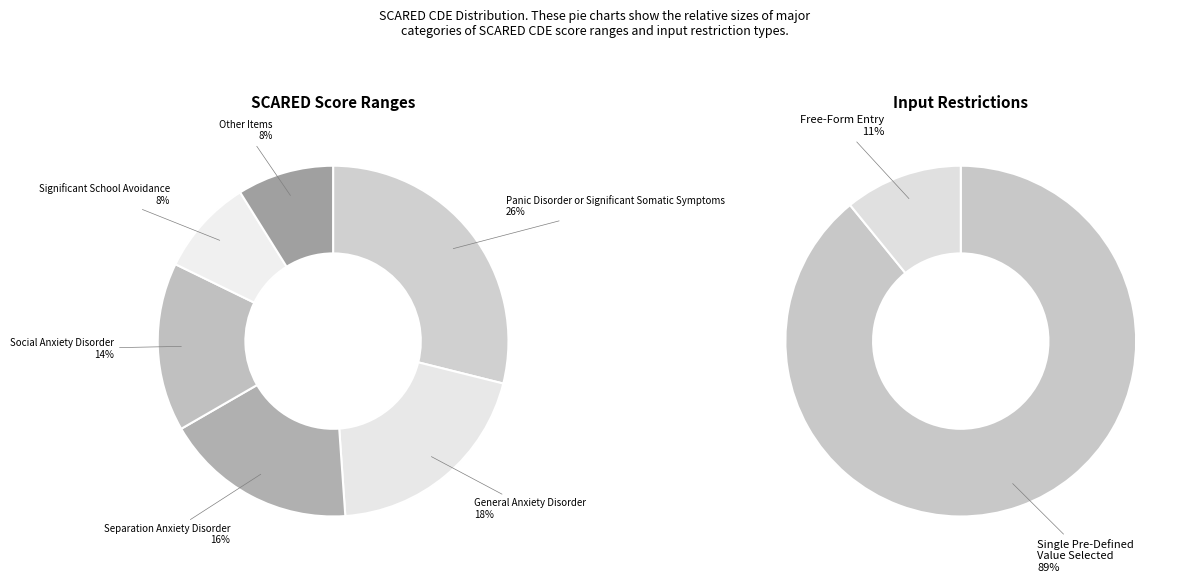

Combined, do General Anxiety Disorder and Significant School Avoidance account for over 50%?

No